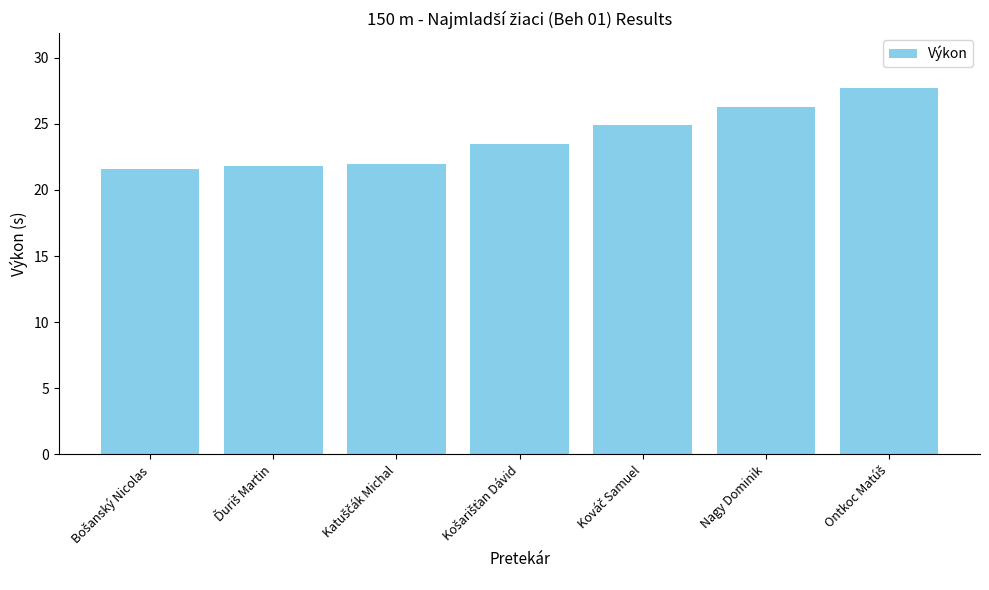

What is the minimum value shown in the chart?

21.6